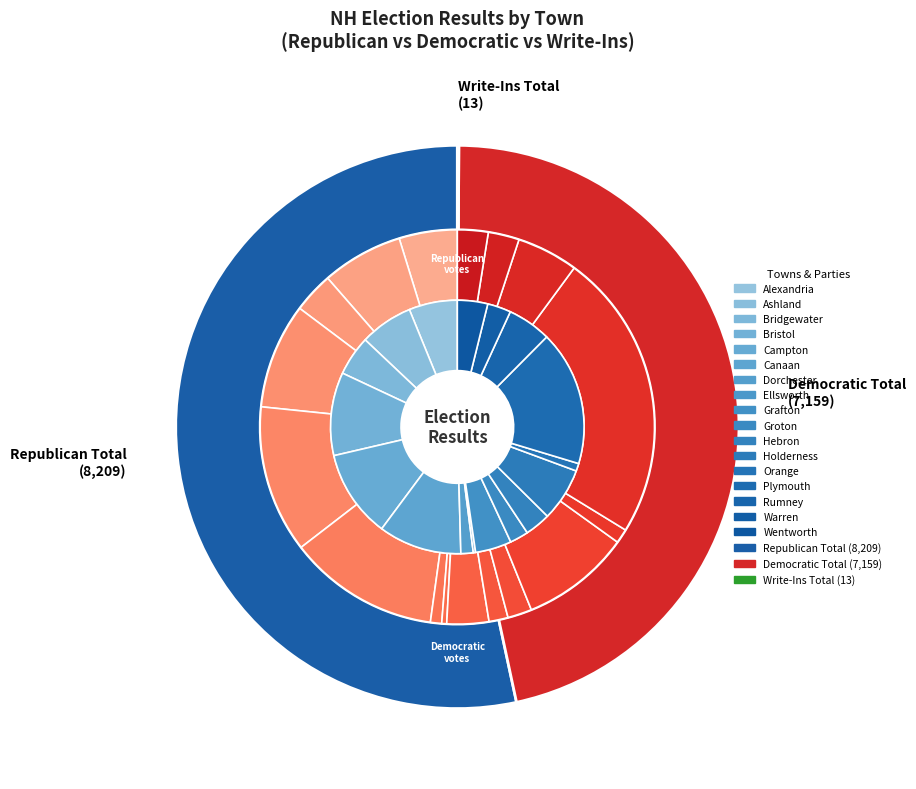

How many segments does this pie chart have?

17